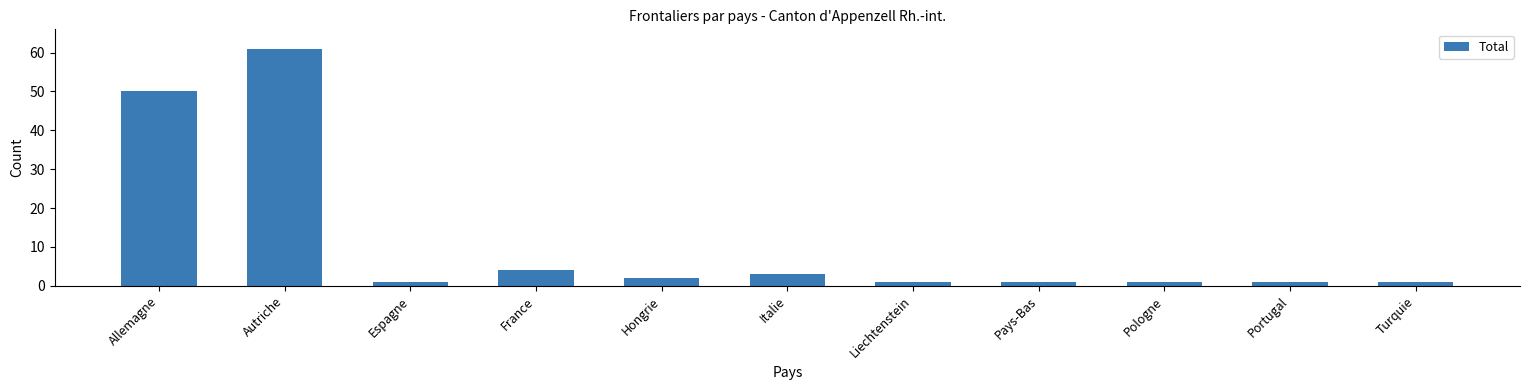

Reading right to left, extract all data points from this chart.

1	1	1	1	1	3	2	4	1	61	50